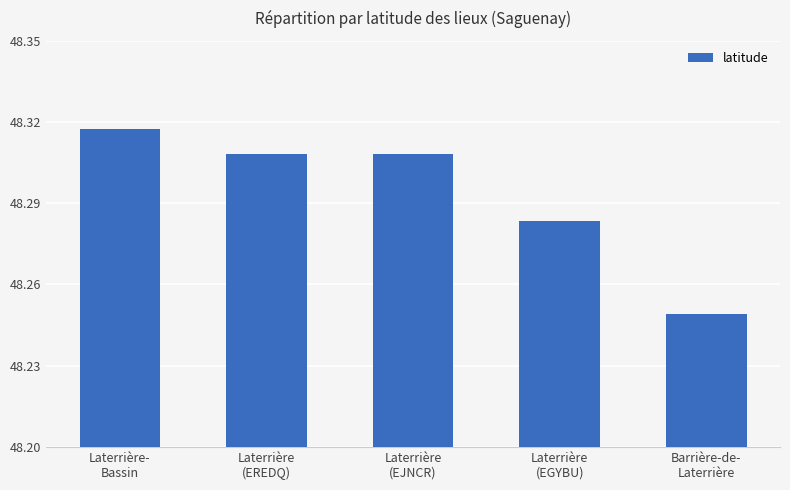

At which category does the chart reach its peak across all series?

Laterrière-
Bassin